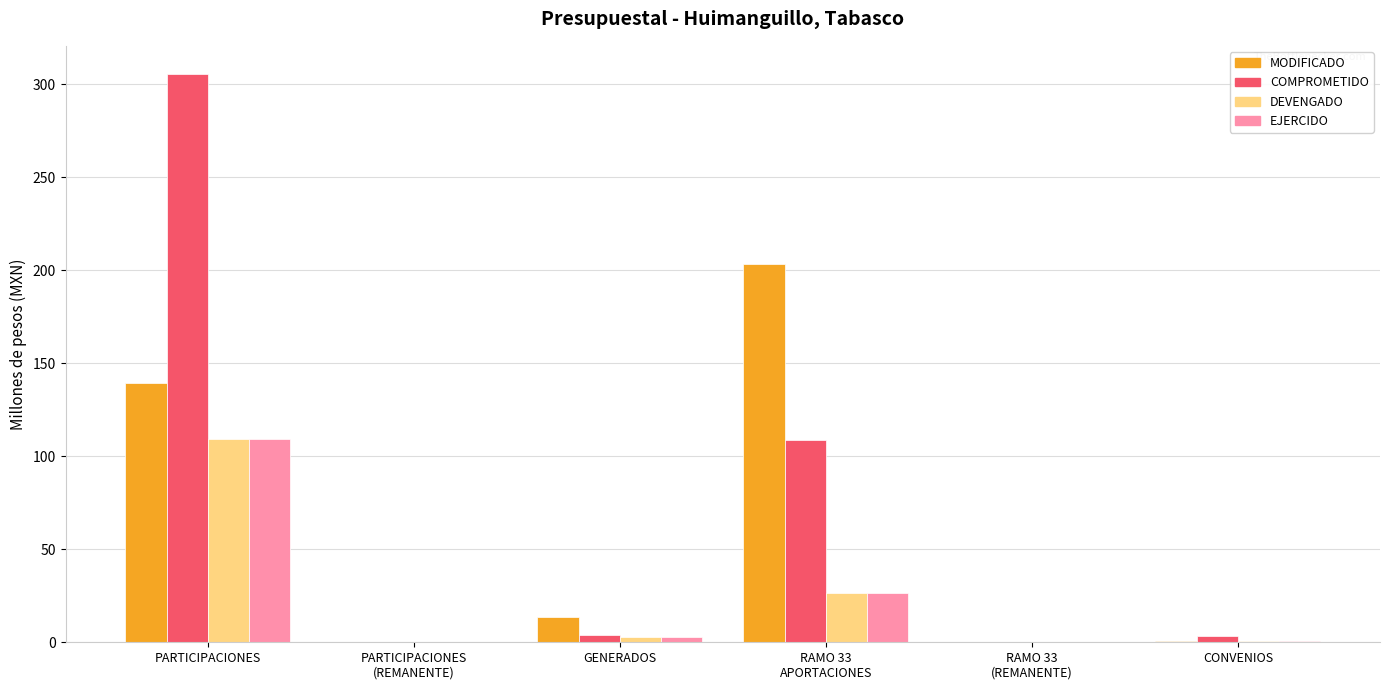

Does the chart contain stacked bars?

No